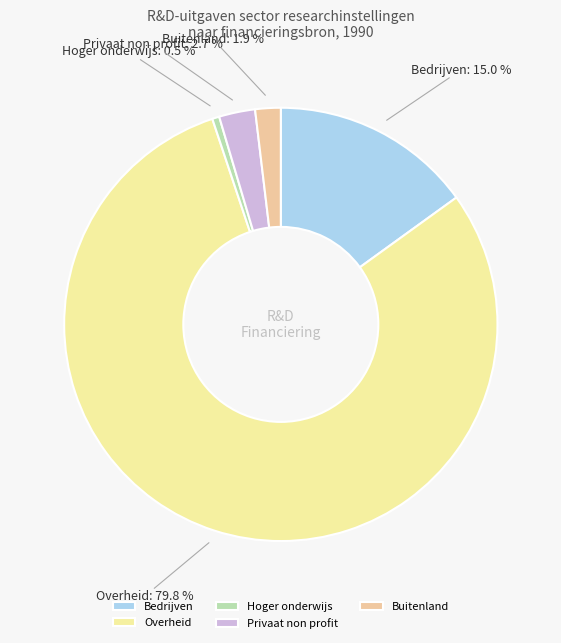

Between Privaat non profit and Buitenland, which is larger?

Privaat non profit